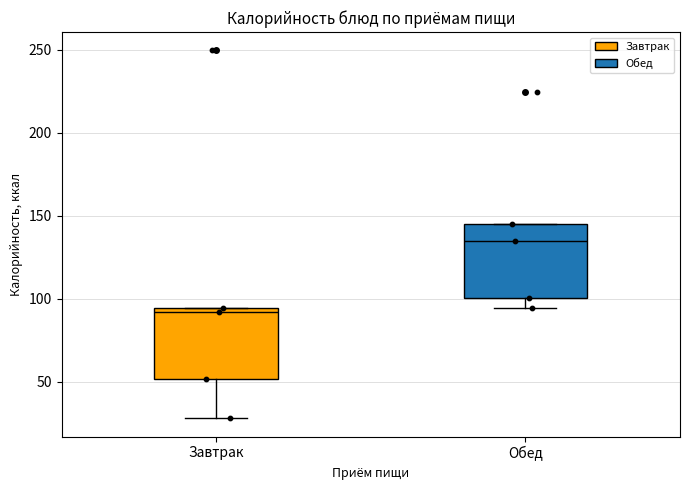

Reading left to right, transcribe this box plot: for each box, give where its median line is, the range the box spans, and where its two whiskers end, as read against the y-axis. The values are not printed on the chart, so give them approximately, as read against the axis.

Завтрак: median 90, box 50 to 95, whiskers 30 to 95
Обед: median 135, box 100 to 145, whiskers 95 to 145